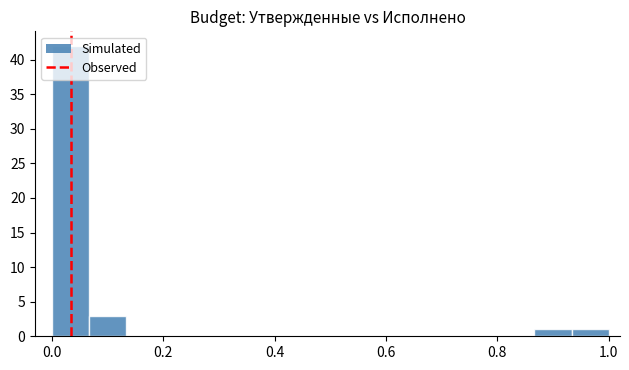

Around what value on the x-axis is the tallest bar? Give the approximate position of its centre, as read against the axis.

0.04